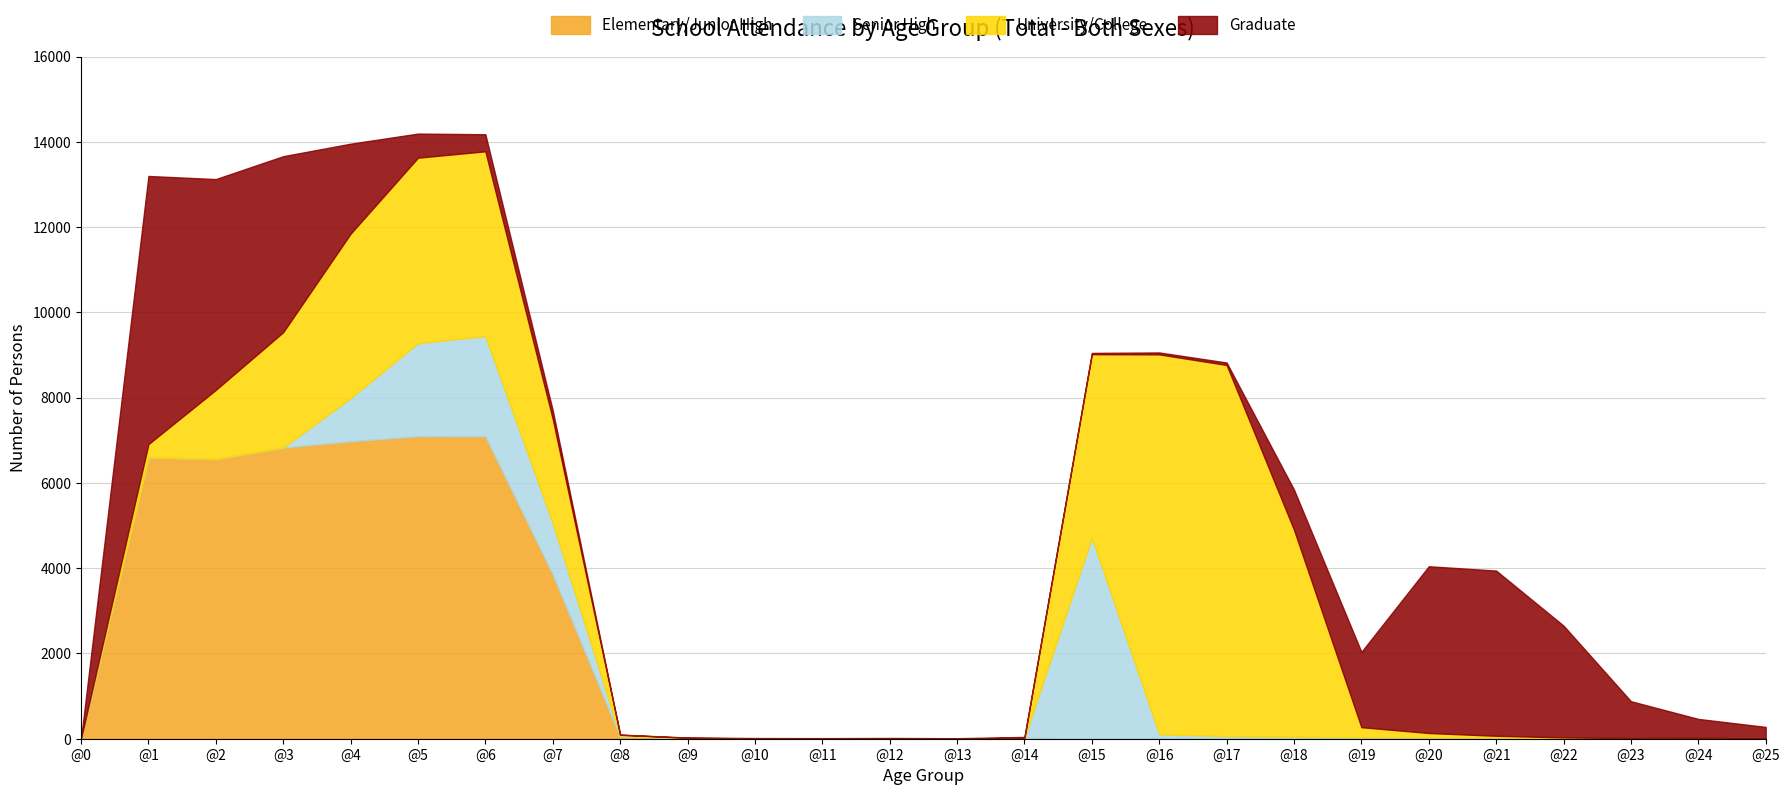

True or false: Senior High and University/College cross at least once.

True